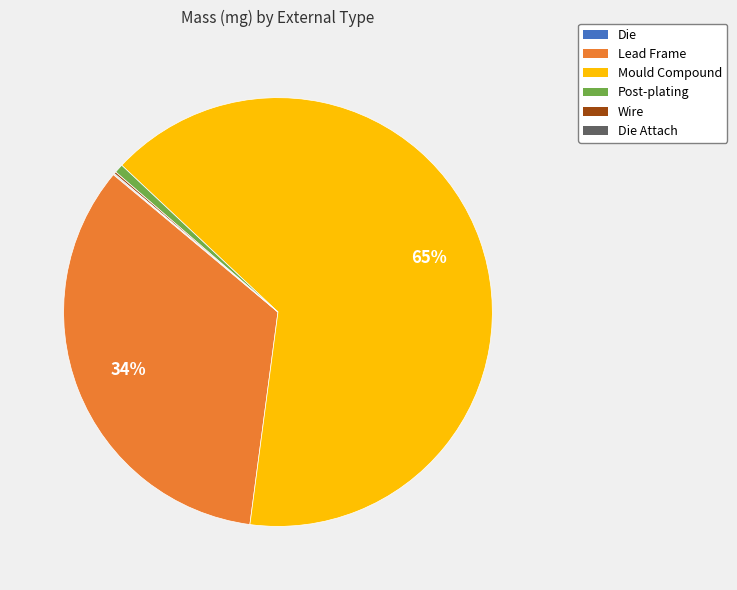

To the nearest percent, what is the average slice percentage?

17%